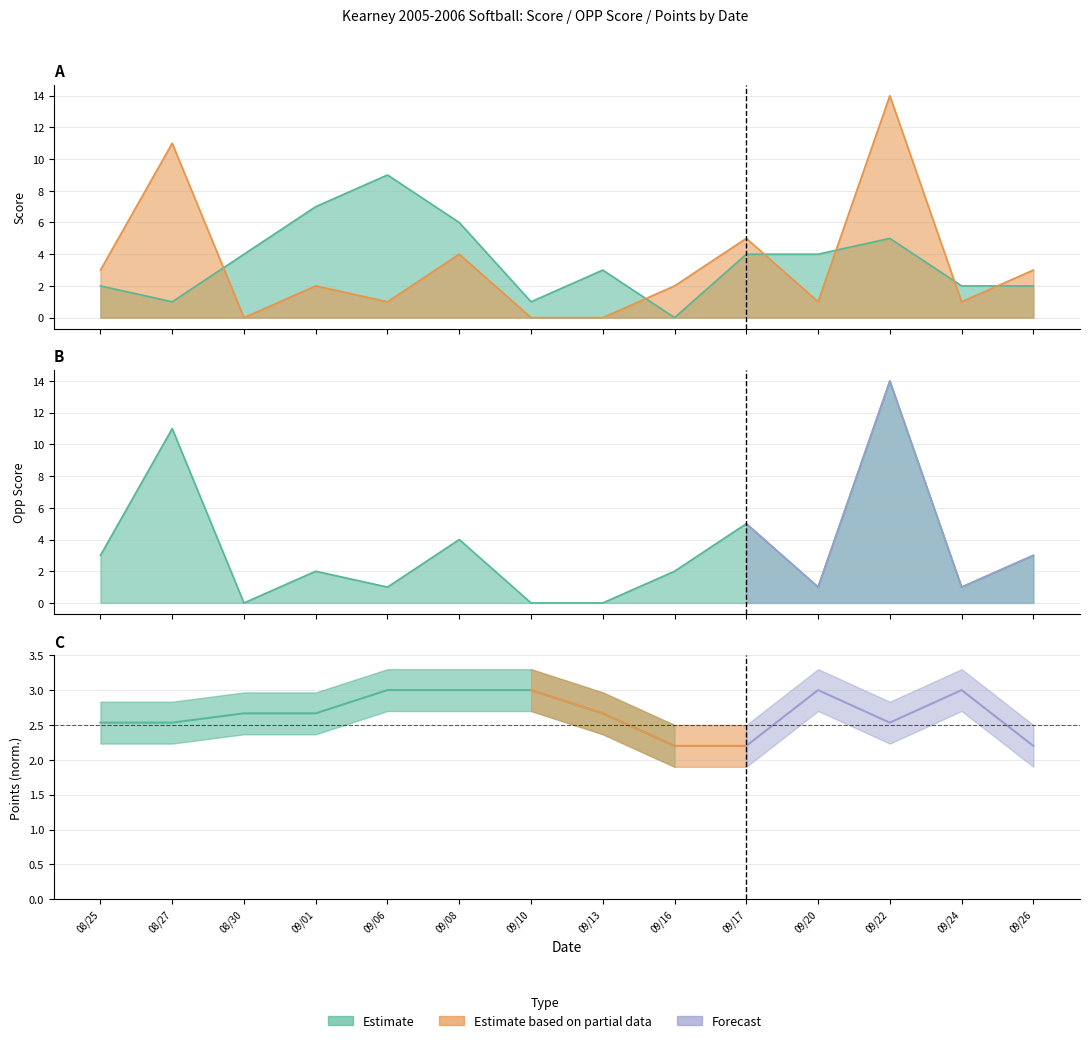

Reading right to left, extract all data points from this chart.

SCORE: 09/26=2	09/24=2	09/22=5	09/20=4	09/17=4	09/16=0	09/13=3	09/10=1	09/08=6	09/06=9	09/01=7	08/30=4	08/27=1	08/25=2
OPP SCORE: 09/26=3	09/24=1	09/22=14	09/20=1	09/17=5	09/16=2	09/13=0	09/10=0	09/08=4	09/06=1	09/01=2	08/30=0	08/27=11	08/25=3